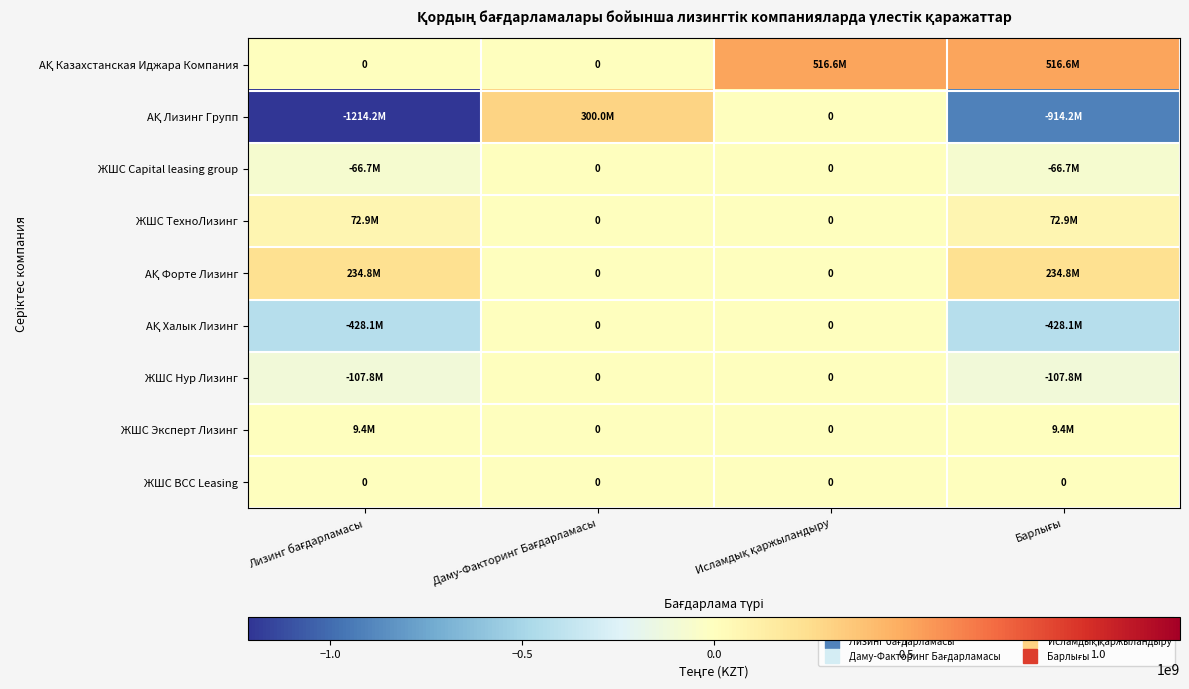

Count the АҚ Халык Лизинг values in the range -428106185 to 0.

4